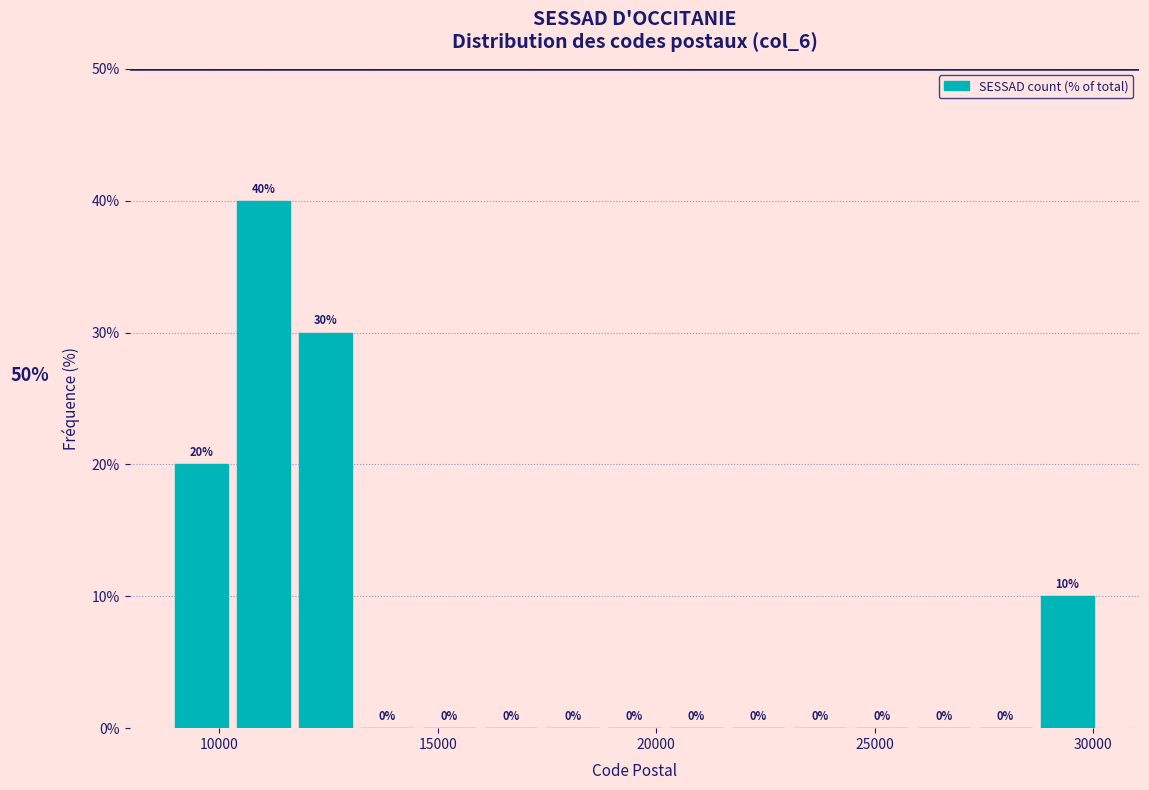

Around what value on the x-axis is the tallest bar? Give the approximate position of its centre, as read against the axis.

11000